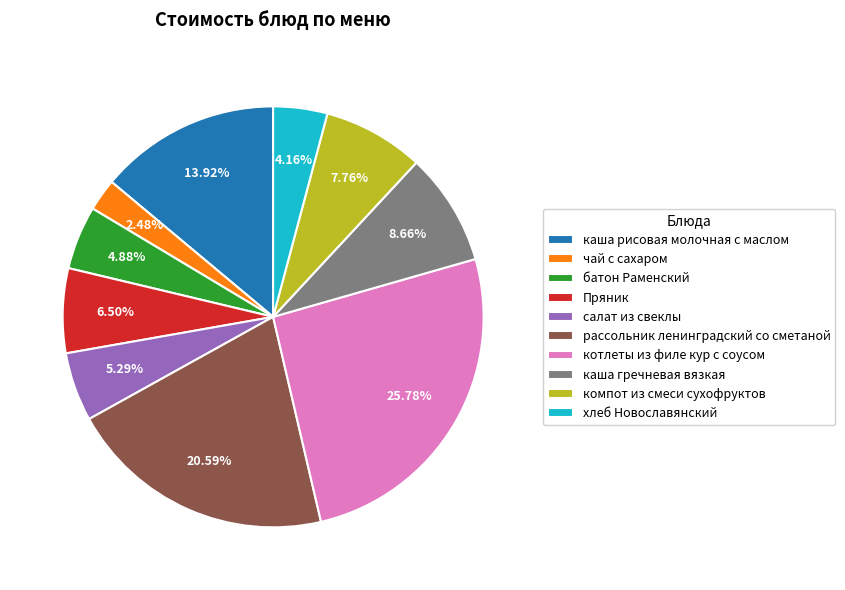

Is there a majority slice in this chart?

No